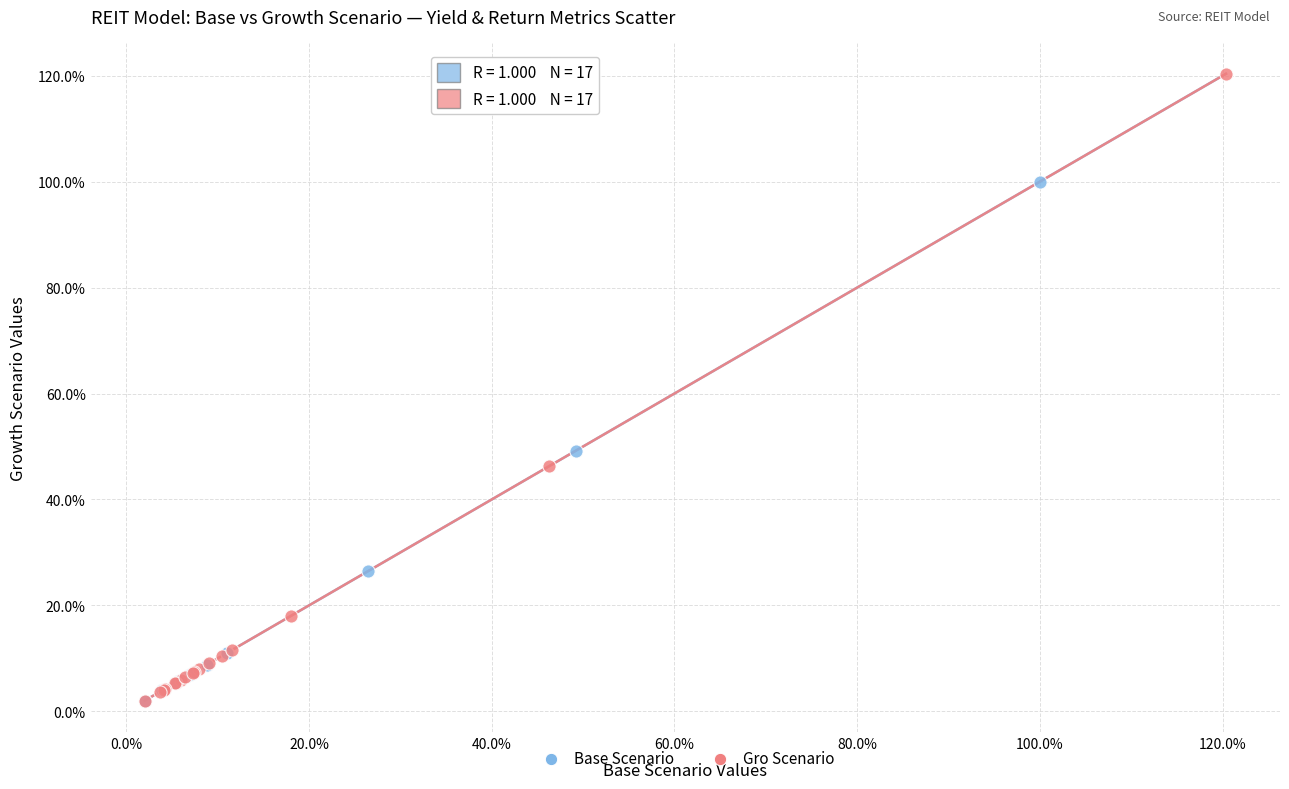

What are all the series names shown in the legend?

Base Scenario, Gro Scenario